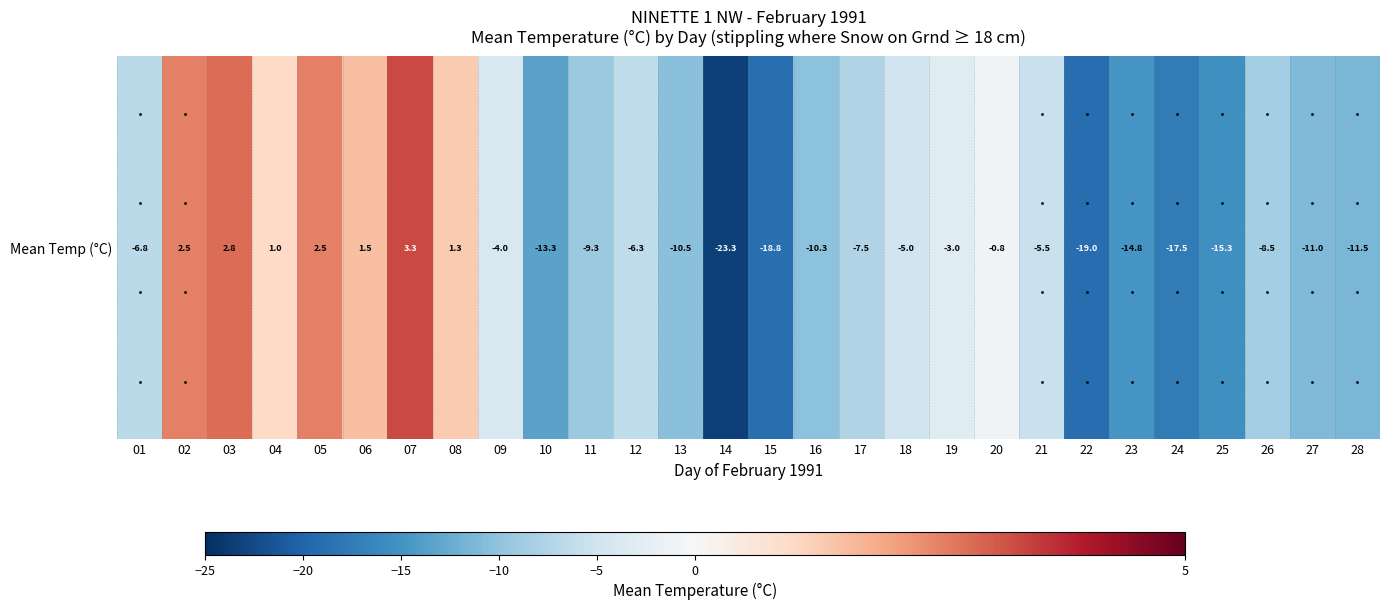

What is the smallest value displayed?

-23.3